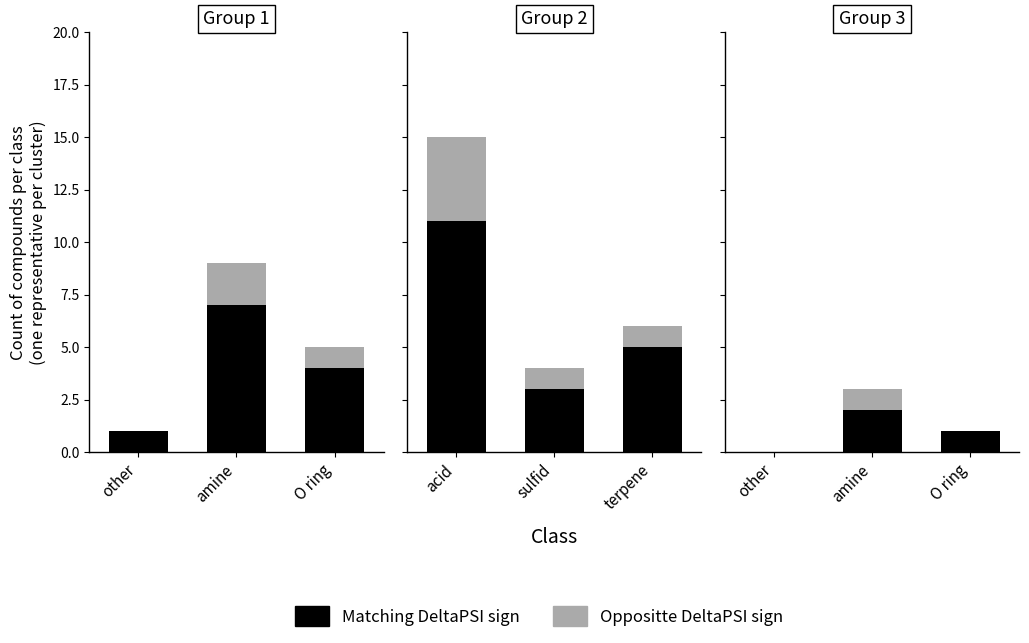

What position from the left is other?

1